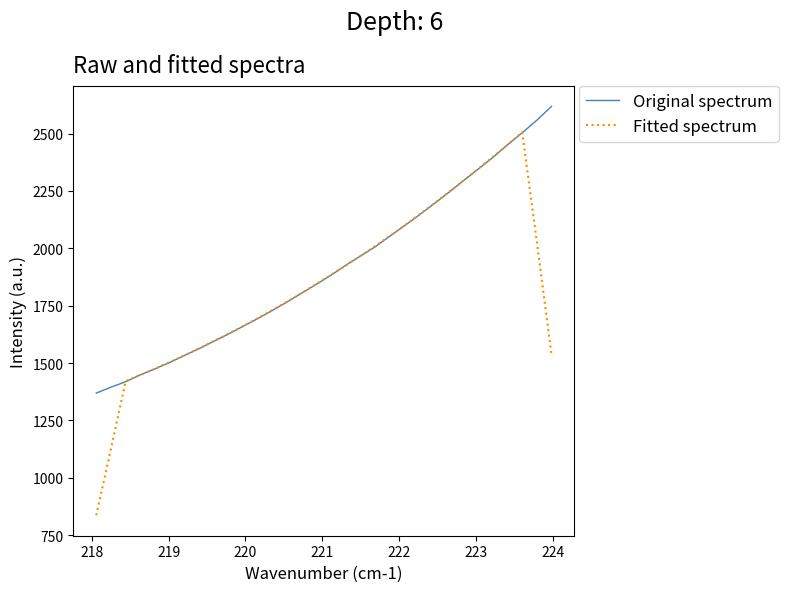

What is the highest value of the Fitted spectrum series?

2505.4